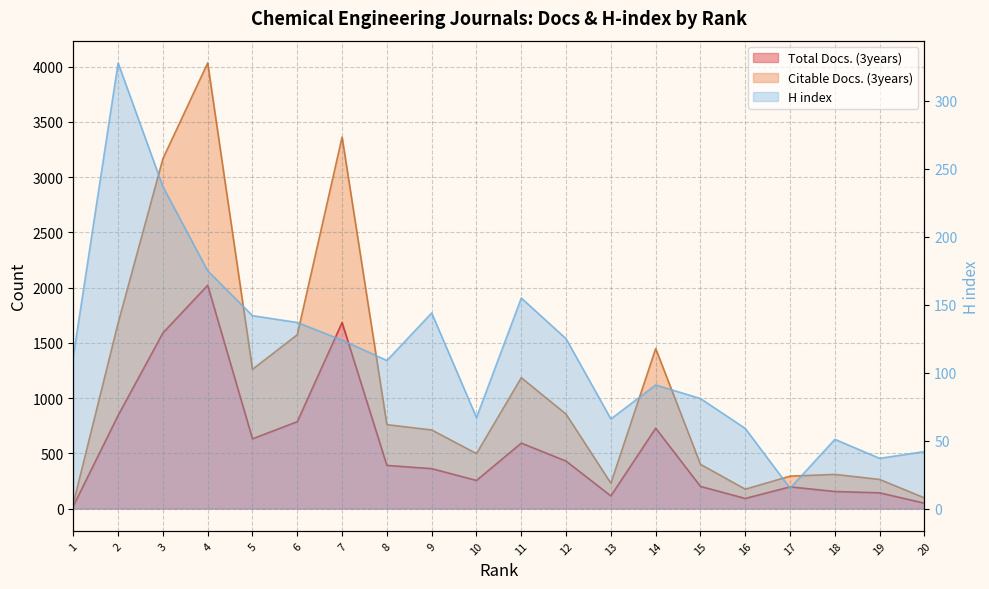

What is the difference between the second highest and minimum values in the Total Docs. (3years) series?

1661